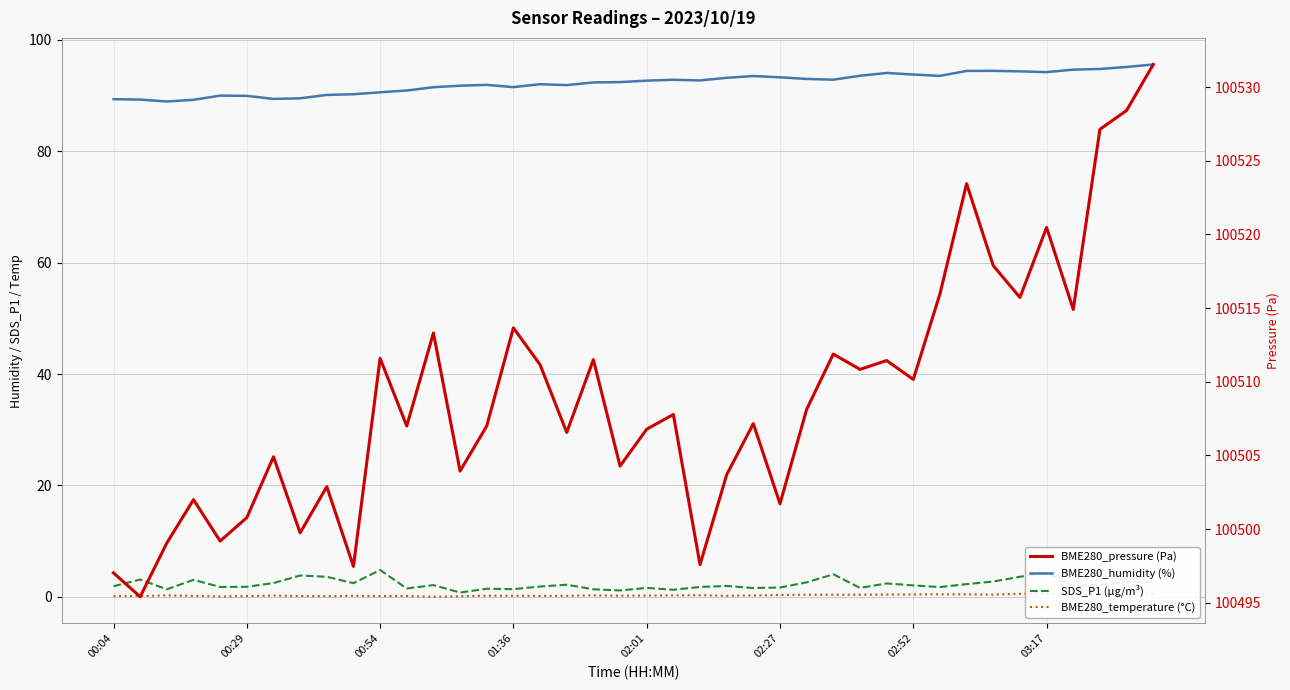

Does the chart display data point markers on the line(s)?

No